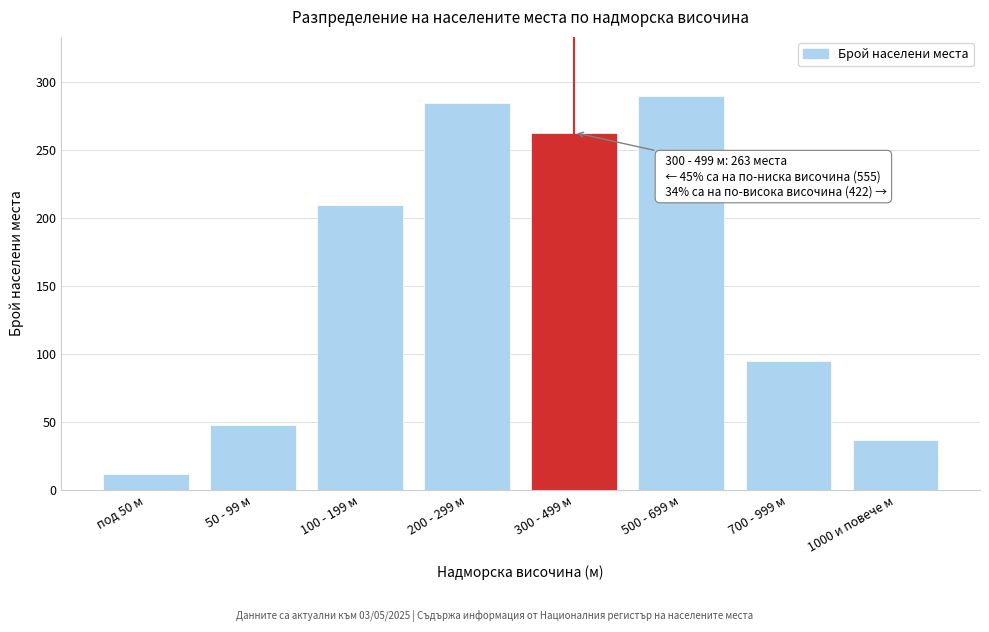

Reading left to right, extract all data points from this chart.

под 50 м=12	50 - 99 м=48	100 - 199 м=210	200 - 299 м=285	300 - 499 м=263	500 - 699 м=290	700 - 999 м=95	1000 и повече м=37